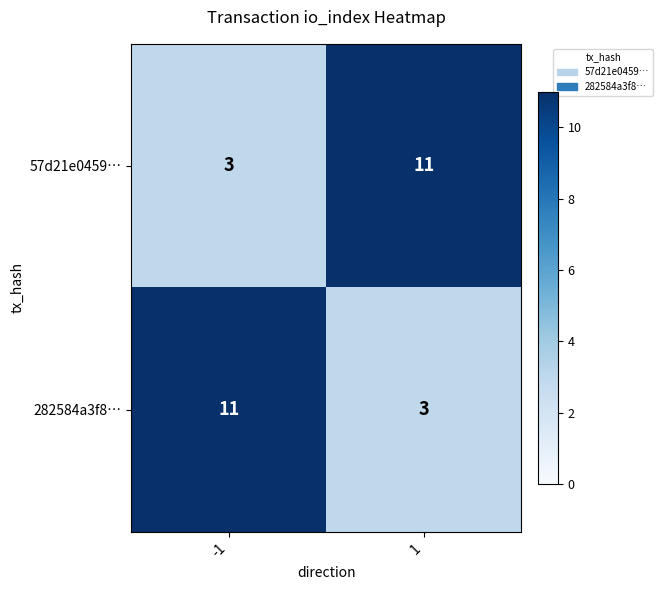

What is the approximate value of 57d21e0459… at 1?

11